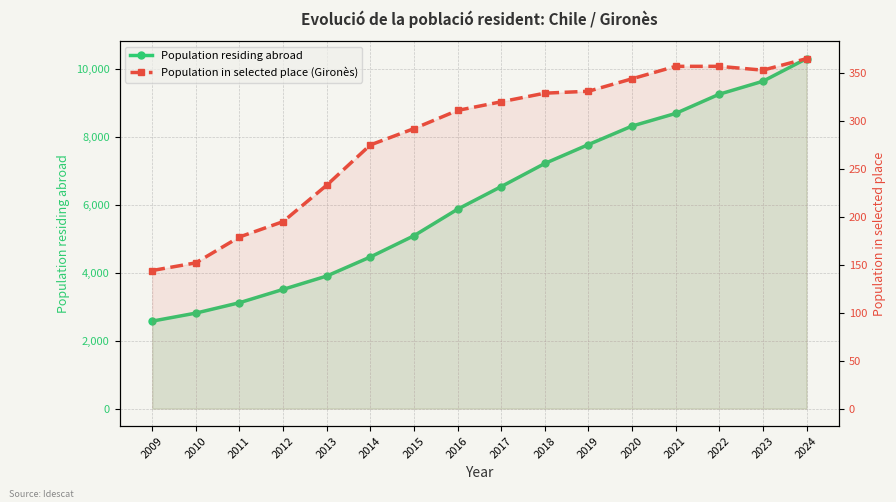

Reading left to right, transcribe all the data shown in this chart.

Population residing abroad: 2574	2810	3116	3508	3901	4462	5087	5868	6534	7215	7771	8316	8688	9254	9635	10300
Population in selected place (Gironès): 144	152	179	195	233	275	292	311	320	329	331	344	357	357	353	365